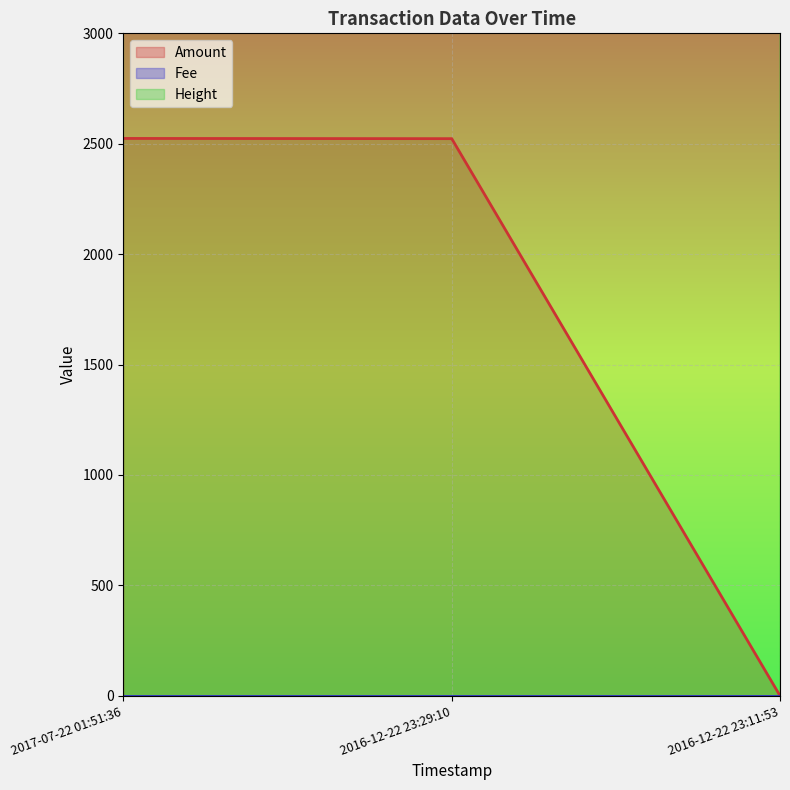

Where is Amount nearest to the value 1262?

2016-12-22 23:29:10